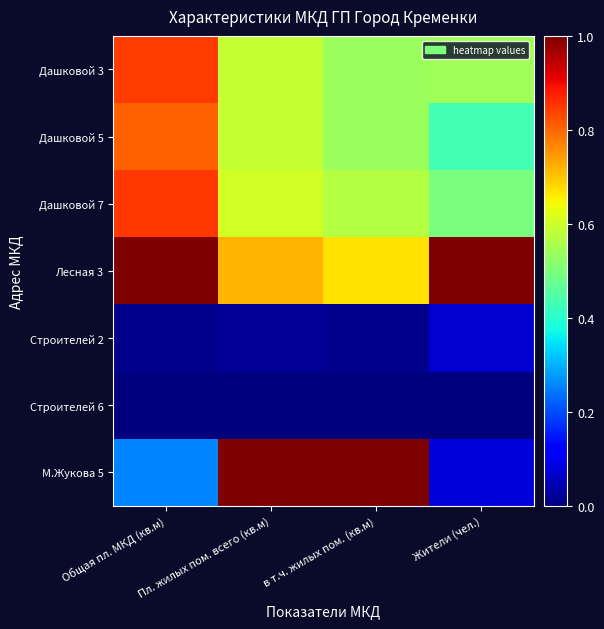

What is the spread (max minus min) of values at Жители (чел.)?

1.0